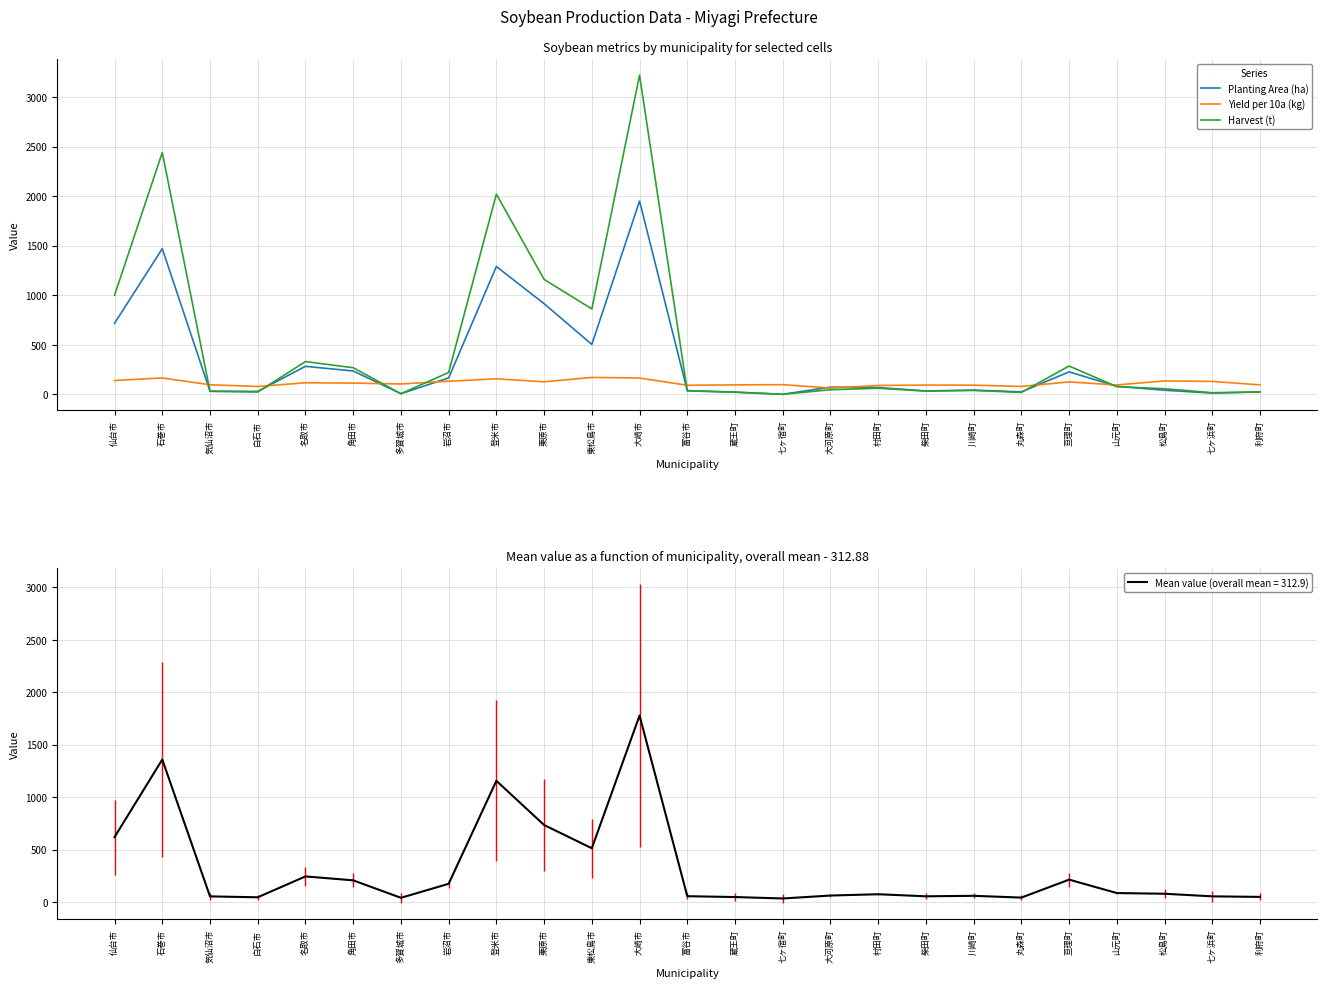

What is the label of the 9th point from the right?

村田町